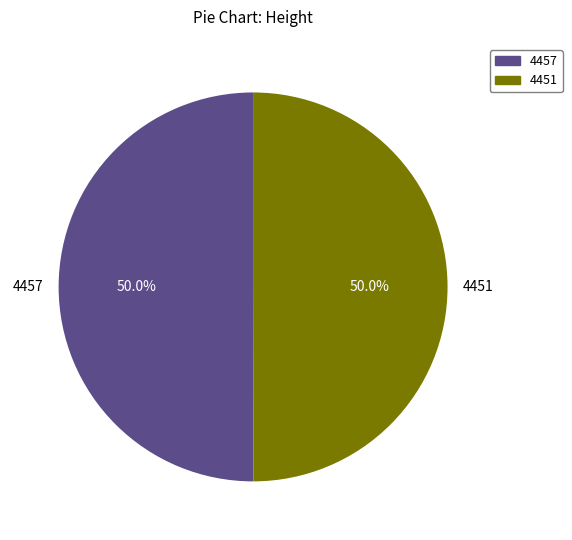

Approximately how many times larger is the value at 4451 compared to 4457?

1.0